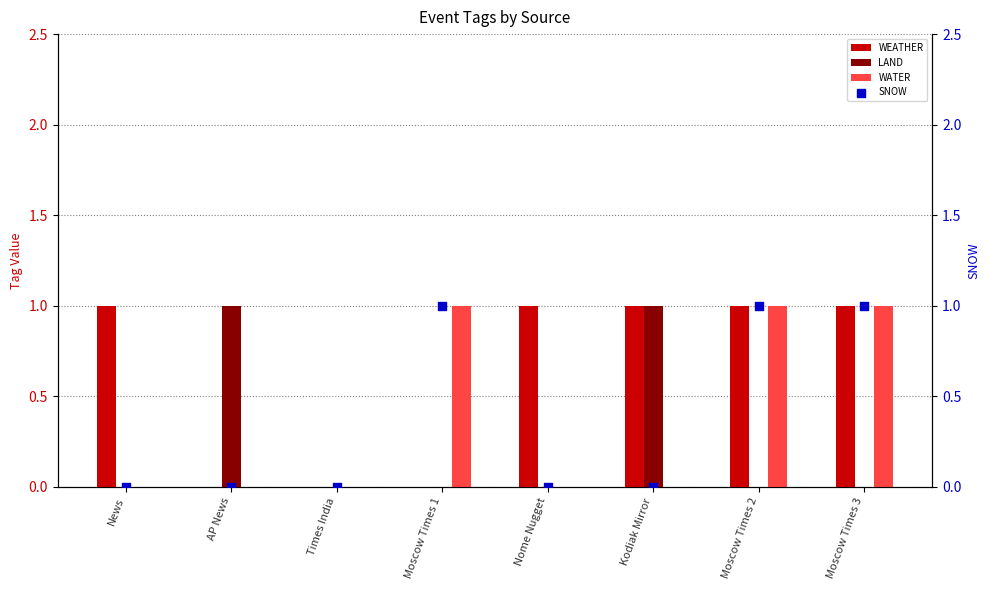

Which series reaches the minimum Y coordinate?

WEATHER